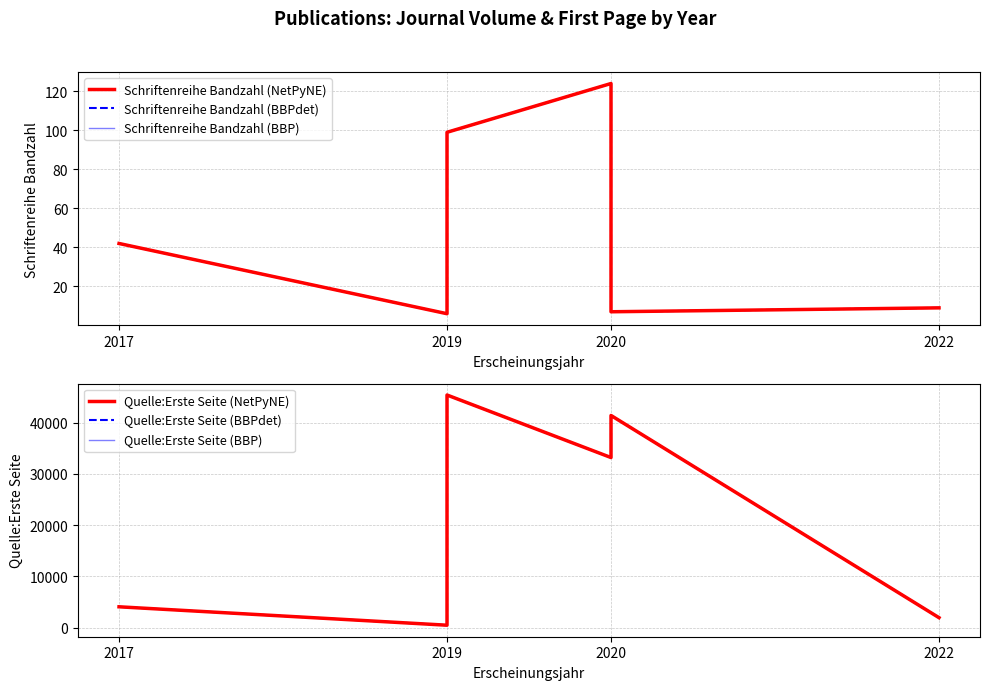

At how many categories does at least one series exceed 1193?

5